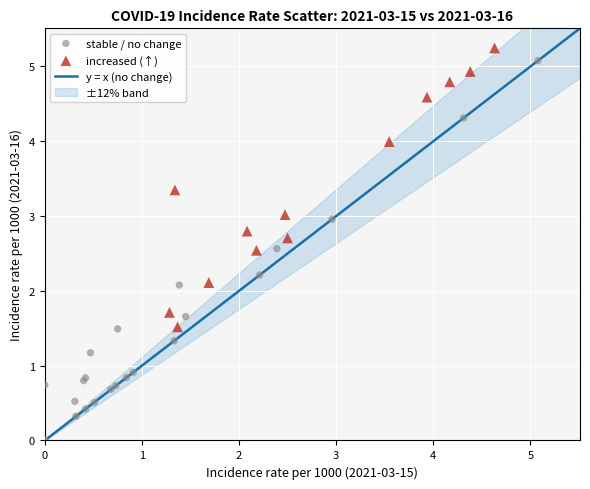

Which series has the largest Y range (max minus min)?

stable / no change